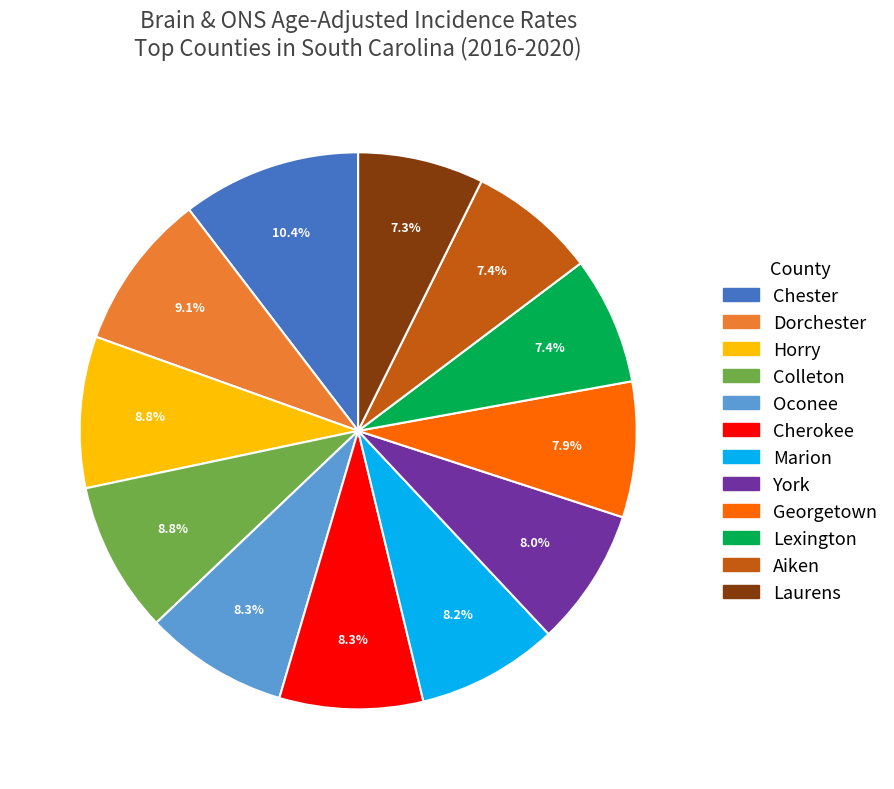

To the nearest percent, what is the average slice percentage?

8%